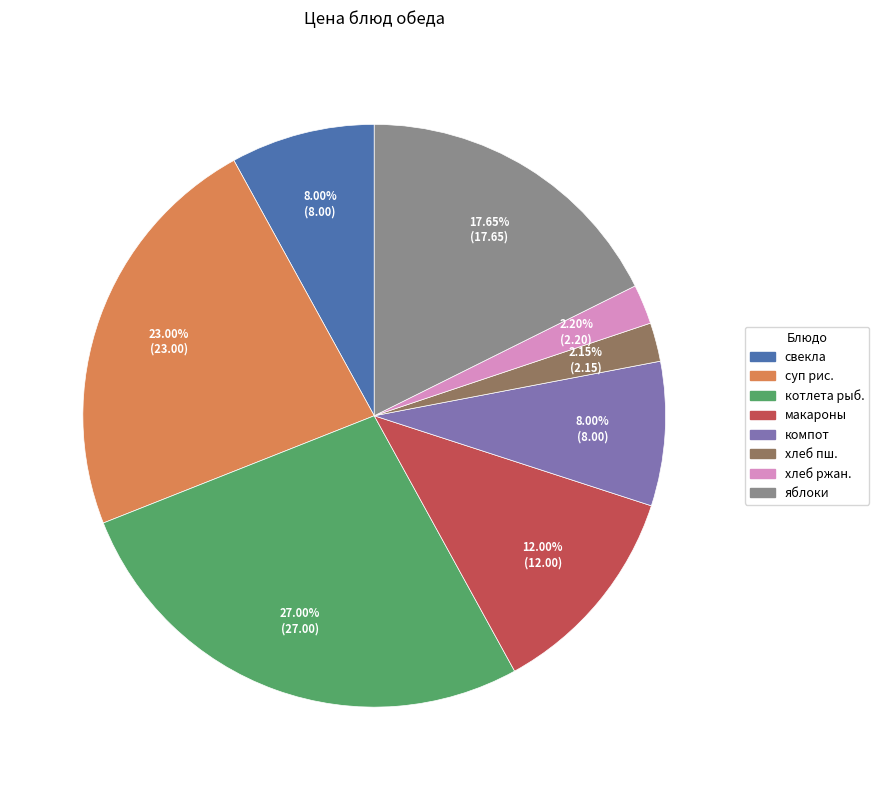

Count the number of slices in the pie.

8